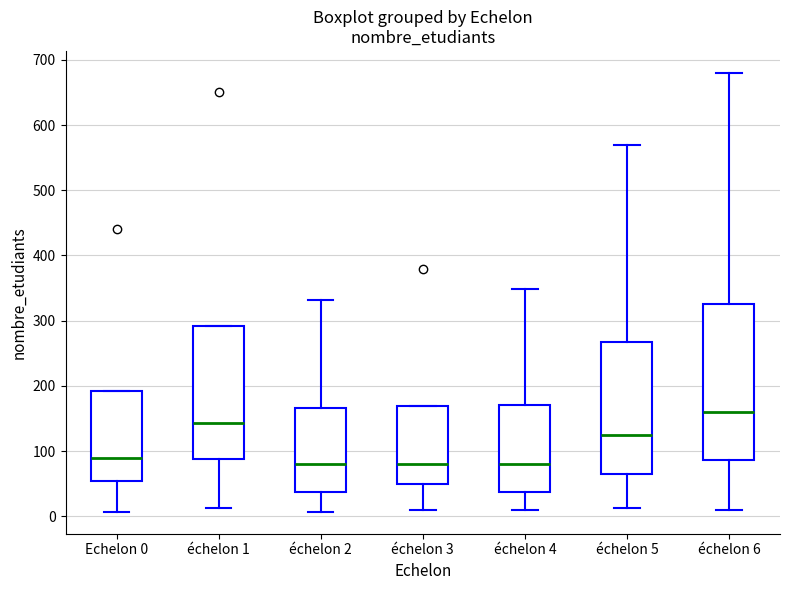

Which box is the tallest, from its lower edge to its upper edge?

échelon 6